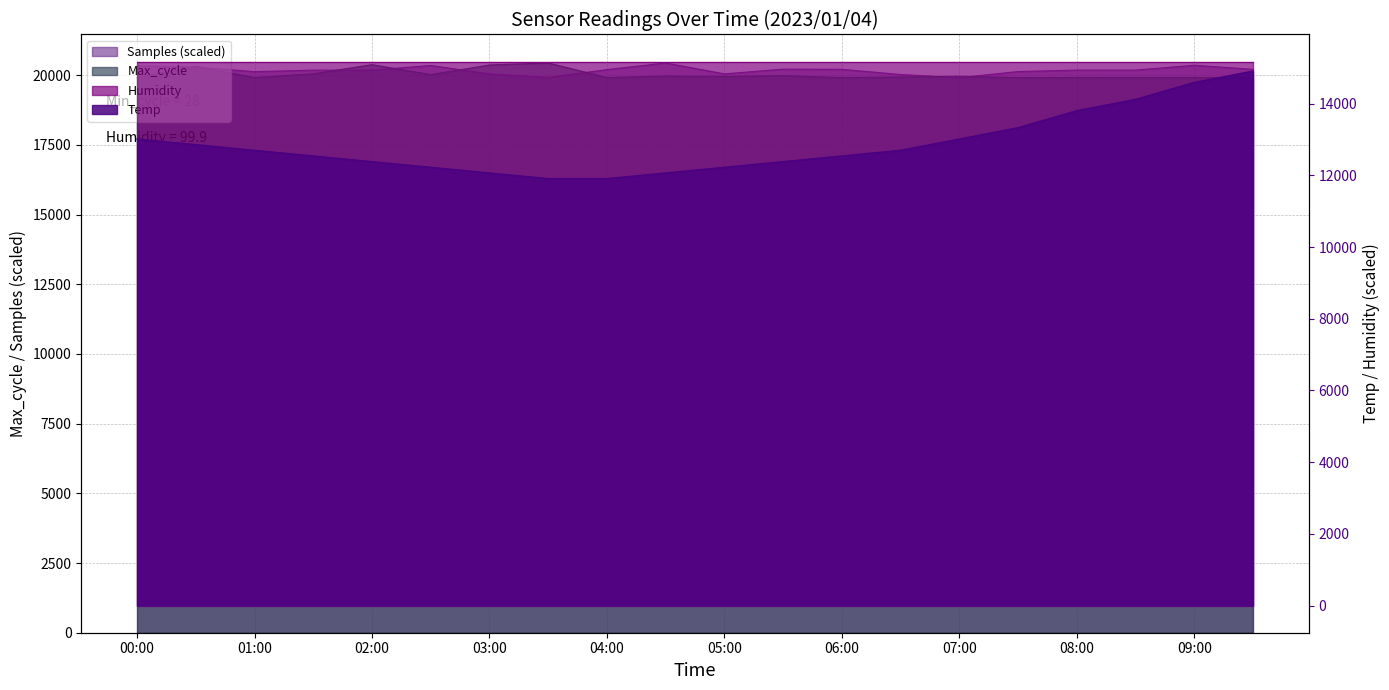

Is the value of Samples at 2023/01/04 00:30 greater than the value of Max_cycle at 2023/01/04 05:30?

Yes